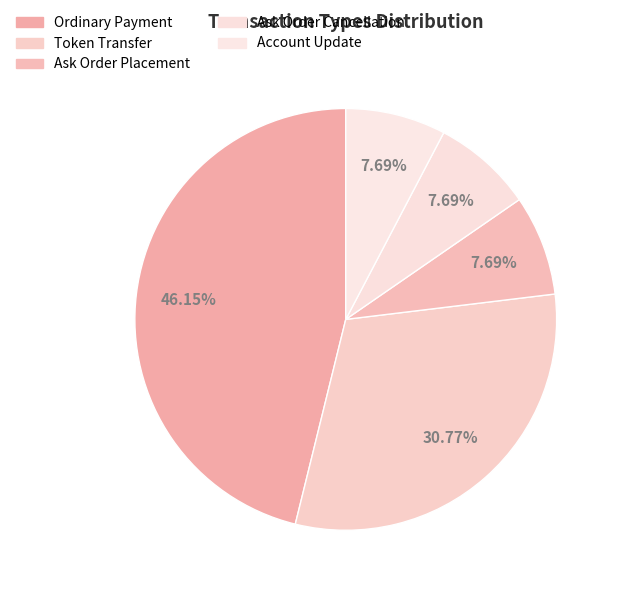

Count the number of slices in the pie.

5